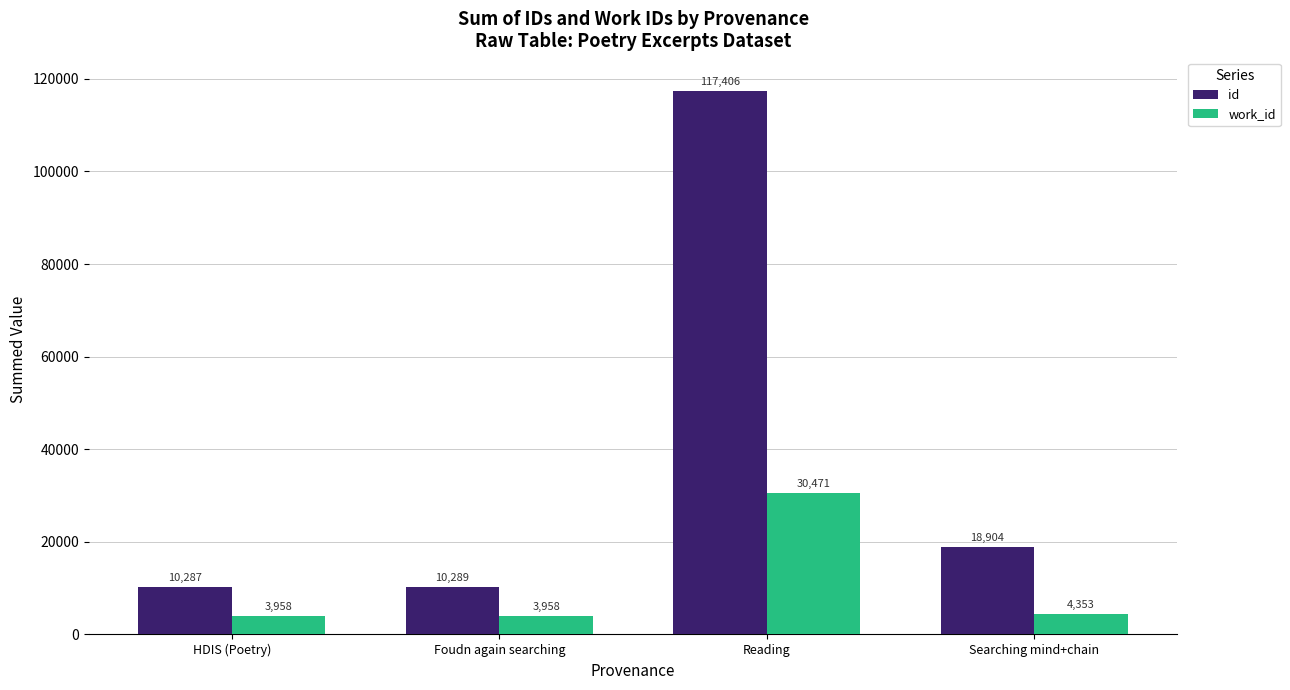

The work_id series shows 4353 at Searching mind+chain. True or false?

True